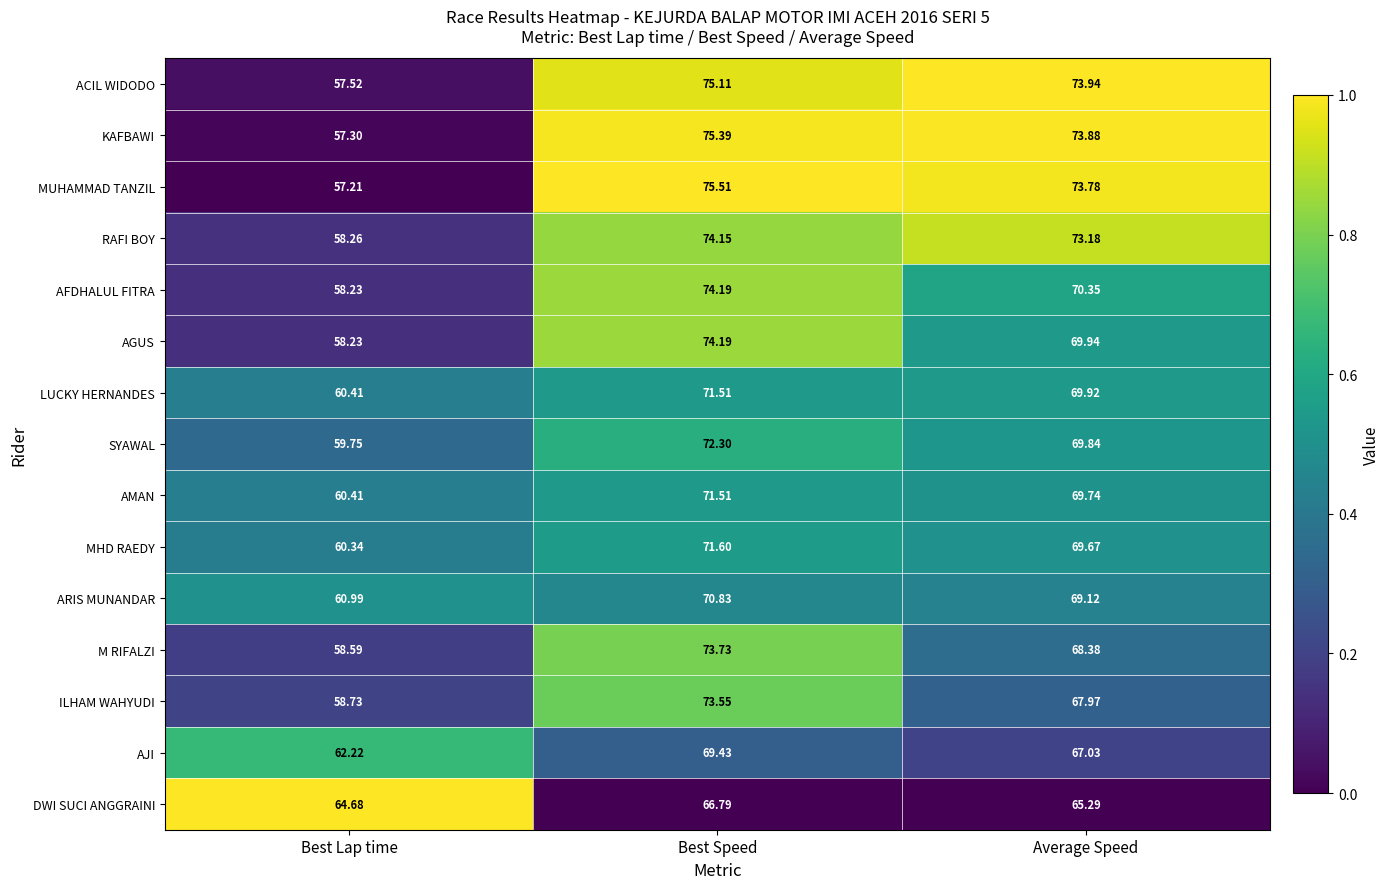

How many distinct data groups are displayed?

15